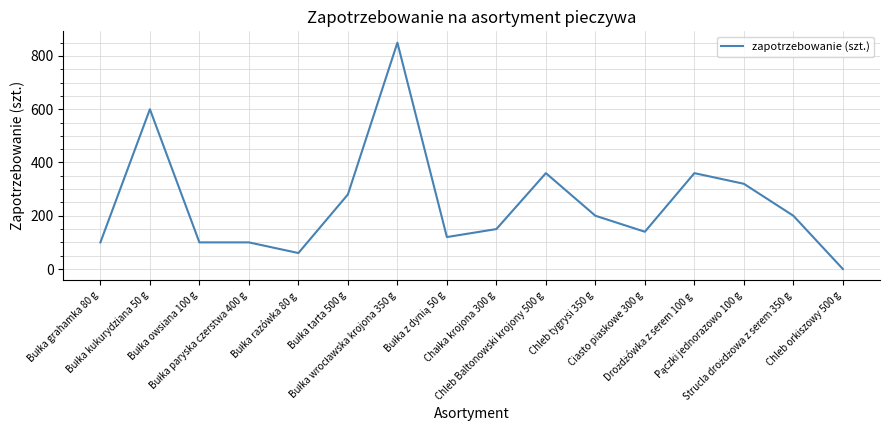

True or false: there are more than 2 points higher than both neighbors.

True